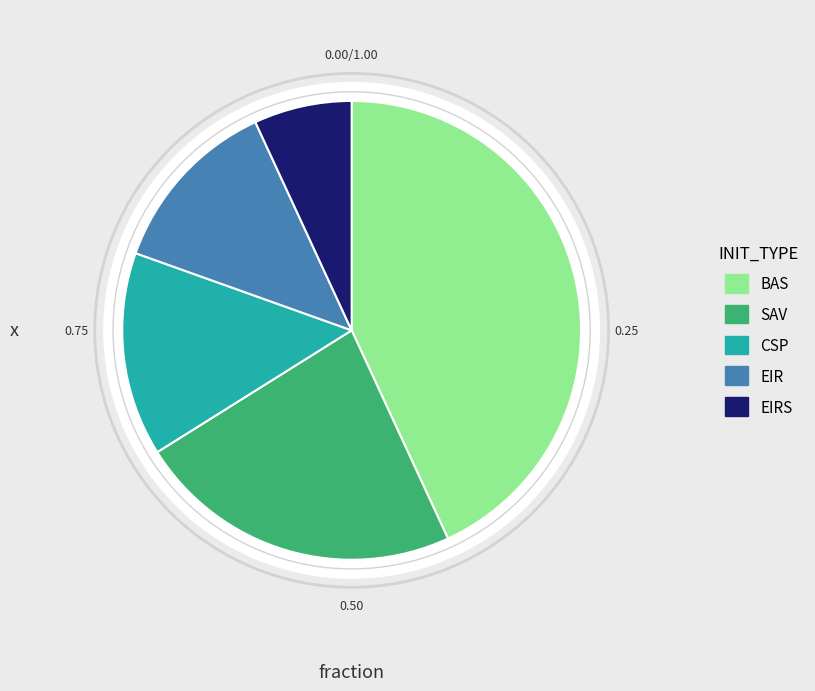

Which has a higher value, SAV or BAS?

BAS